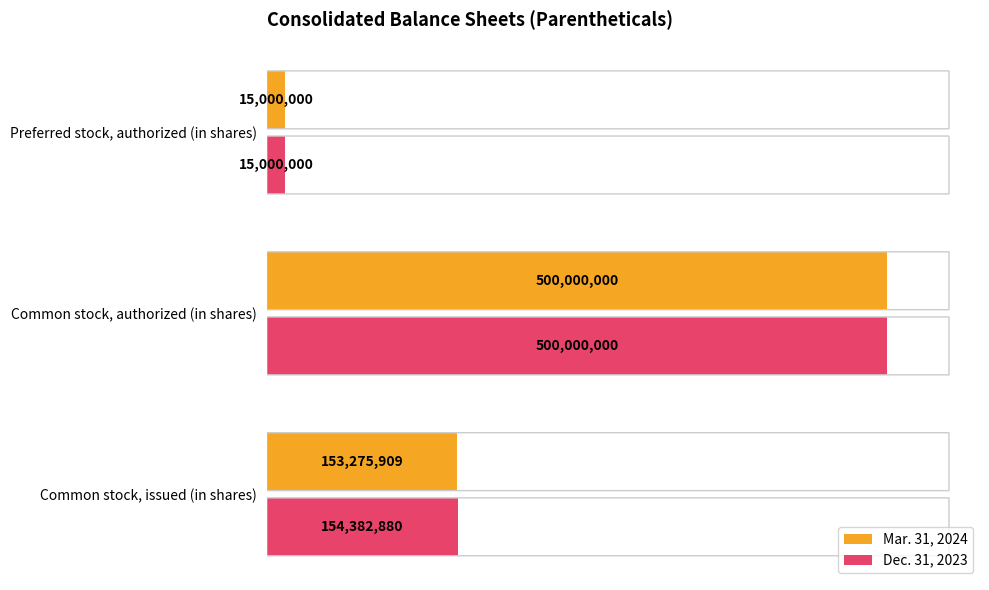

Which series changed the most between Common stock, issued (in shares) and Common stock, authorized (in shares)?

Mar. 31, 2024